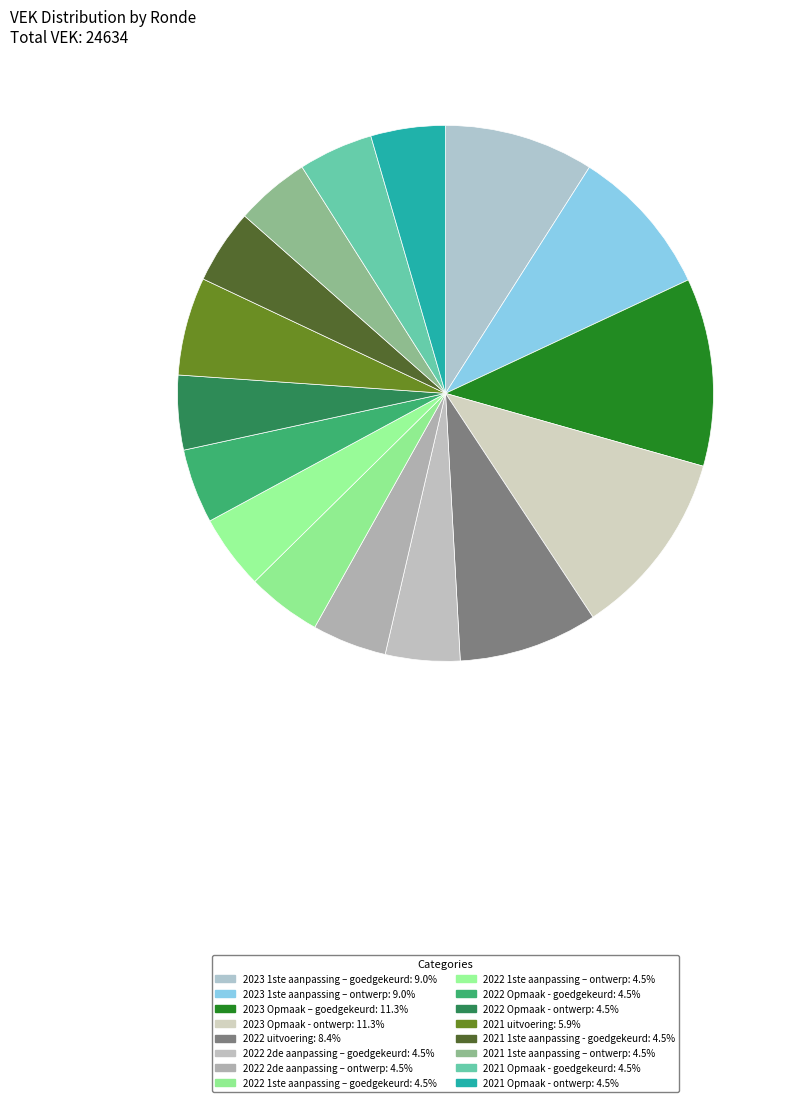

To the nearest percent, what is the average slice percentage?

6%